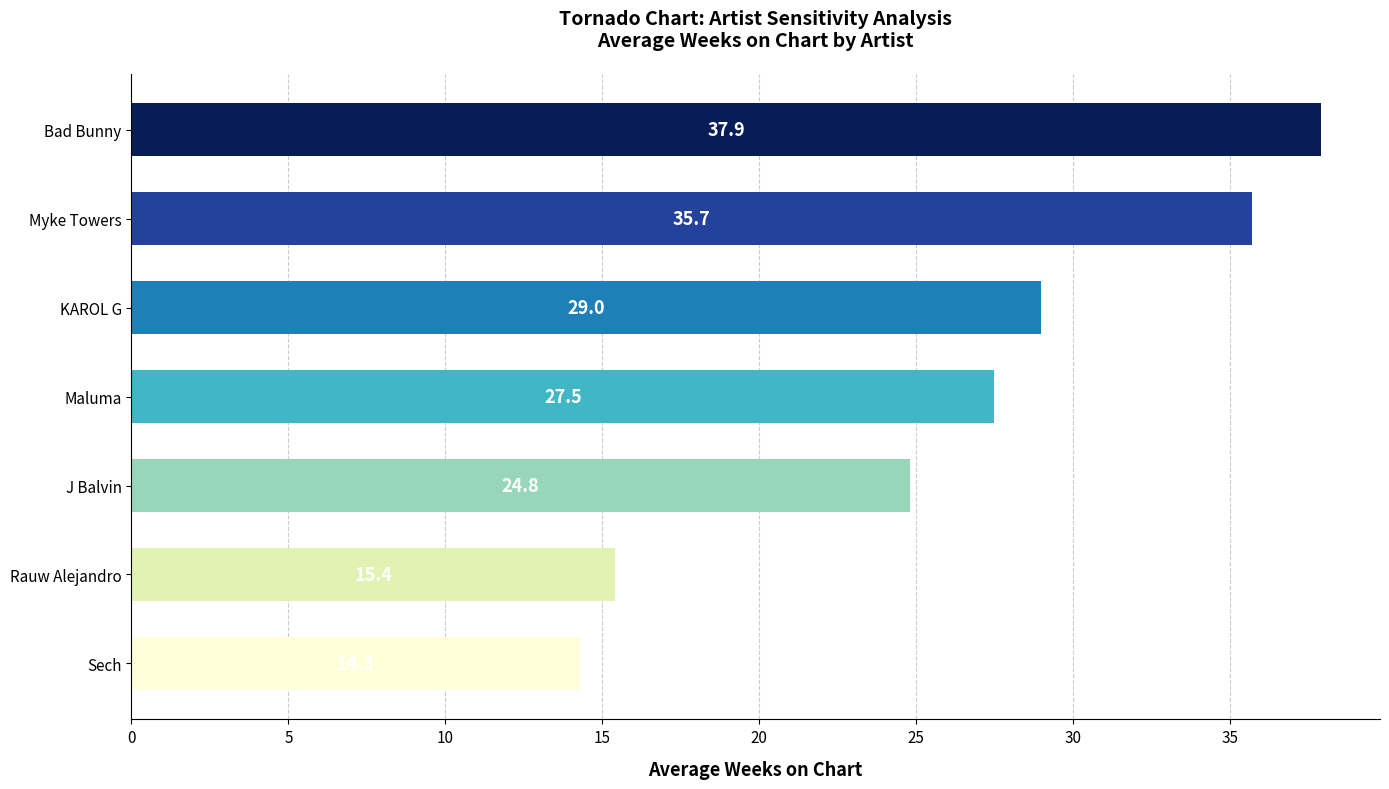

What is the smallest value displayed?

14.3